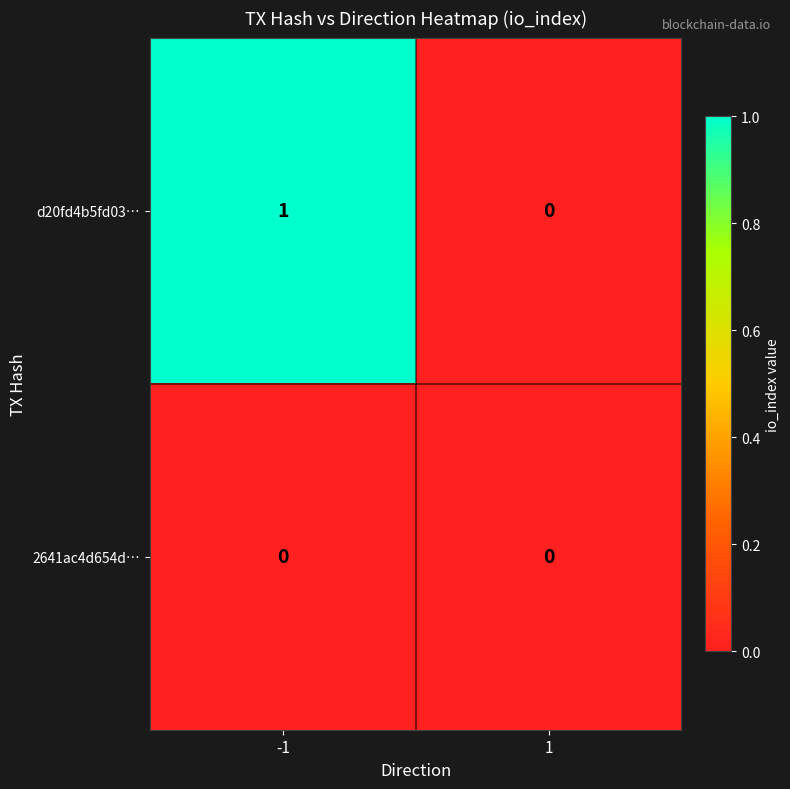

Is the value of d20fd4b5fd03… at -1 greater than the value of 2641ac4d654d… at 1?

Yes